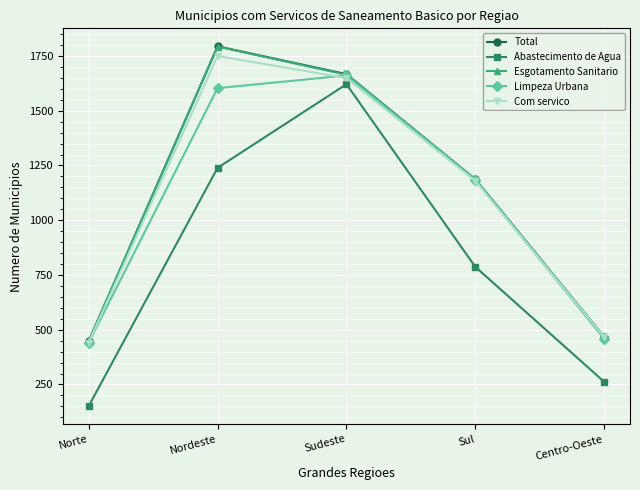

Reading left to right, extract all data points from this chart.

Total: Norte=448	Nordeste=1794	Sudeste=1667	Sul=1187	Centro-Oeste=467
Abastecimento de Agua: Norte=151	Nordeste=1239	Sudeste=1621	Sul=787	Centro-Oeste=262
Esgotamento Sanitario: Norte=448	Nordeste=1793	Sudeste=1664	Sul=1186	Centro-Oeste=466
Limpeza Urbana: Norte=441	Nordeste=1603	Sudeste=1661	Sul=1185	Centro-Oeste=458
Com servico: Norte=441	Nordeste=1750	Sudeste=1649	Sul=1179	Centro-Oeste=466